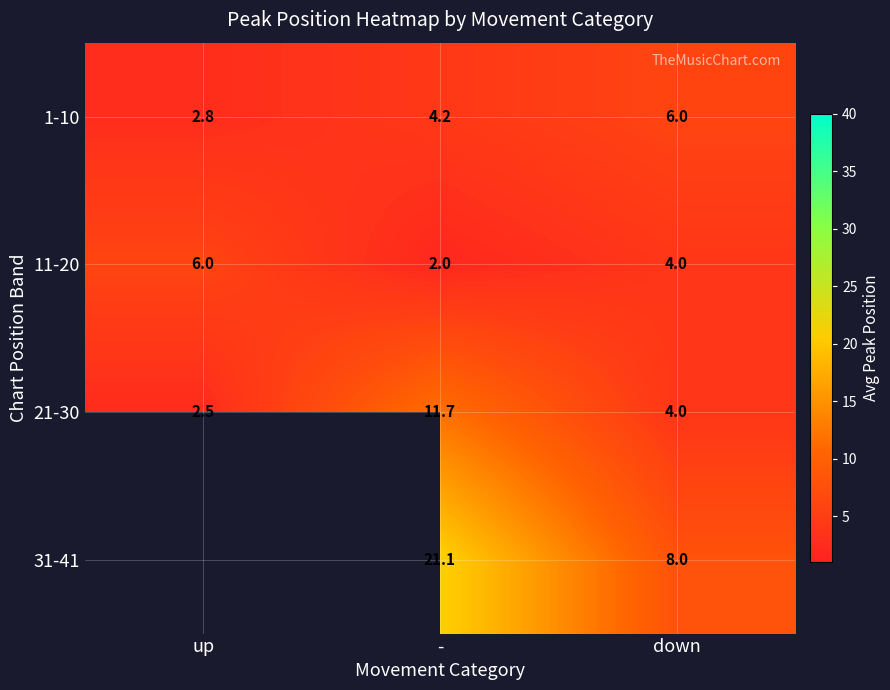

What is the approximate value of 21-30 at -?

11.7